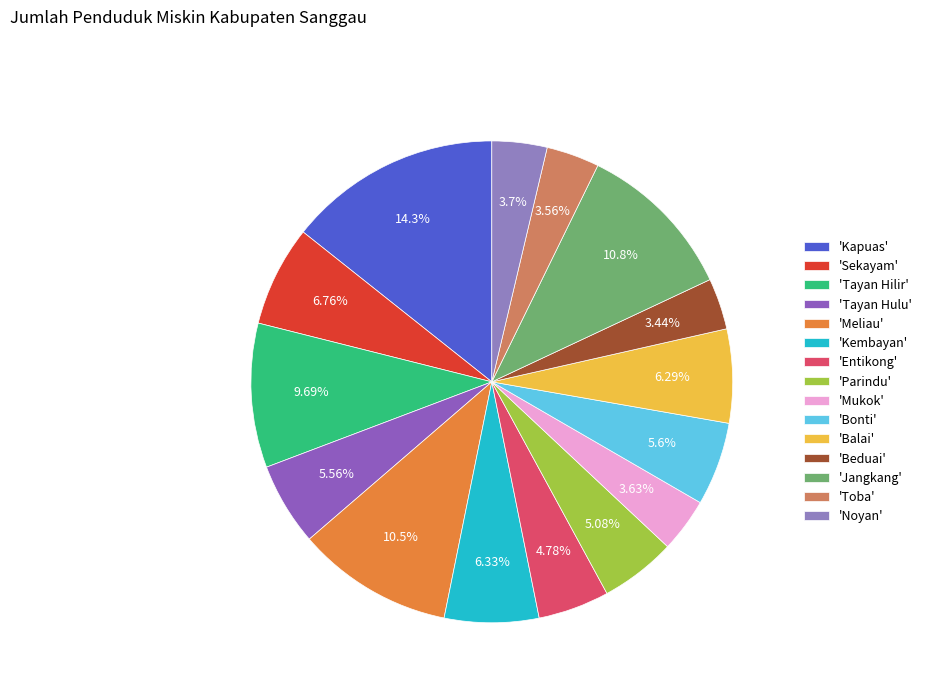

How many slices are in this pie chart?

15